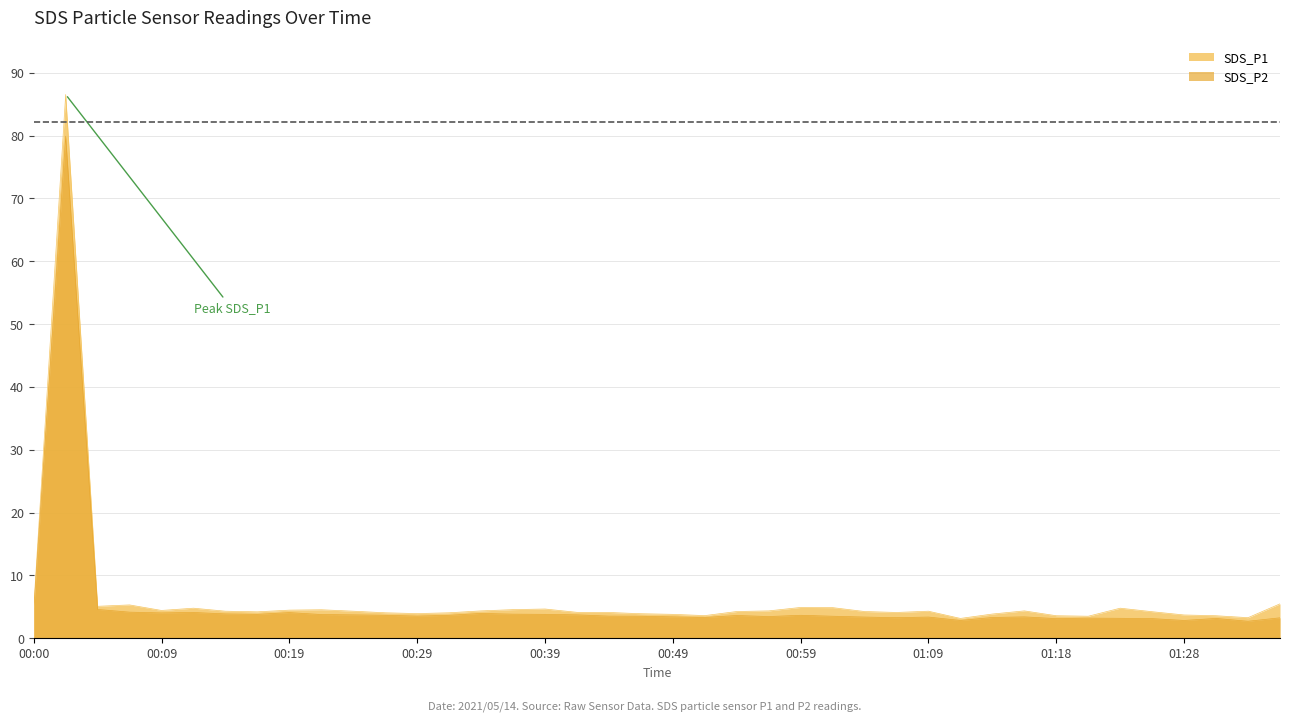

Does the chart have visible grid lines?

Yes